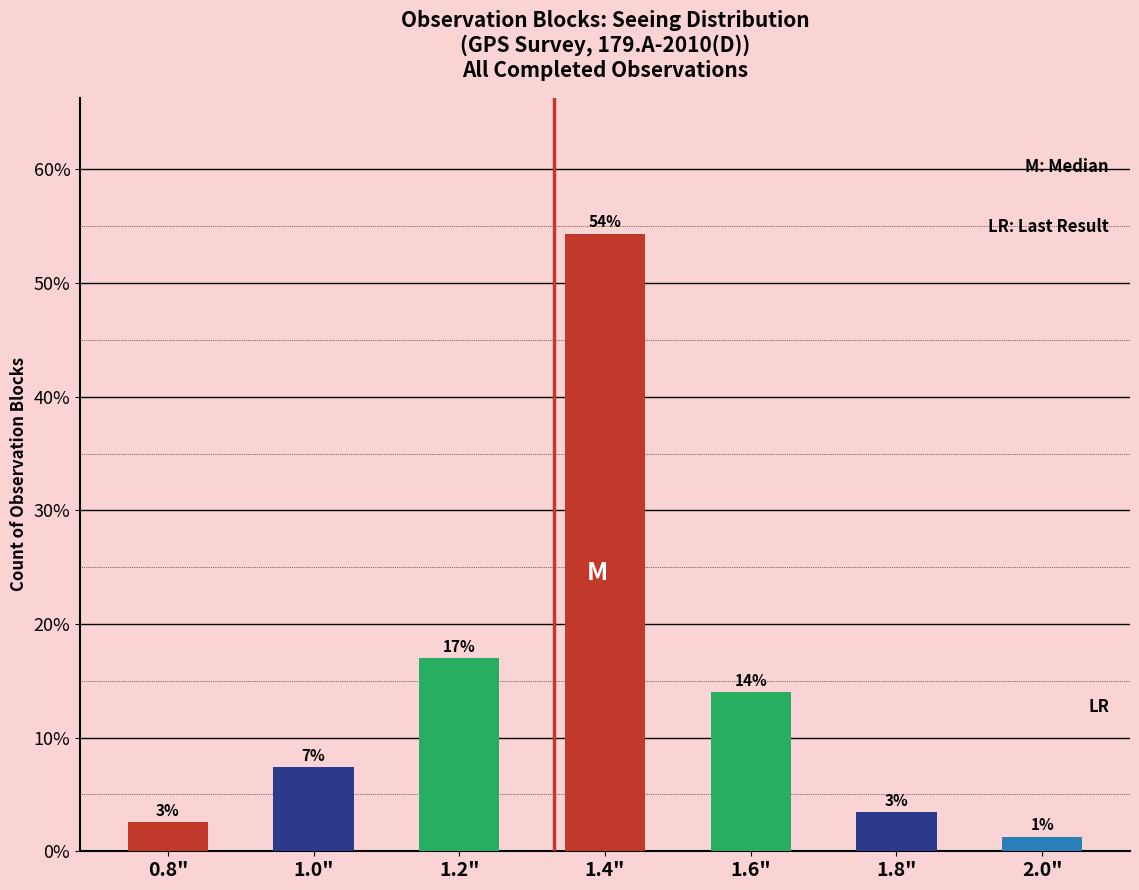

How many bars are there in total?

7